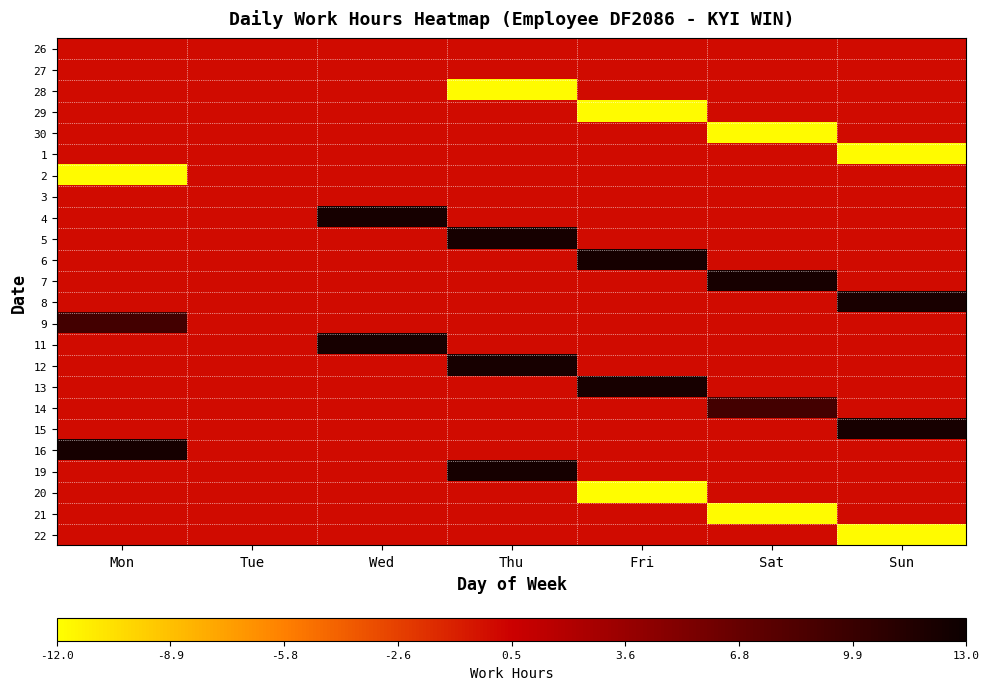

What is the spread (max minus min) of values at Wed?

12.2